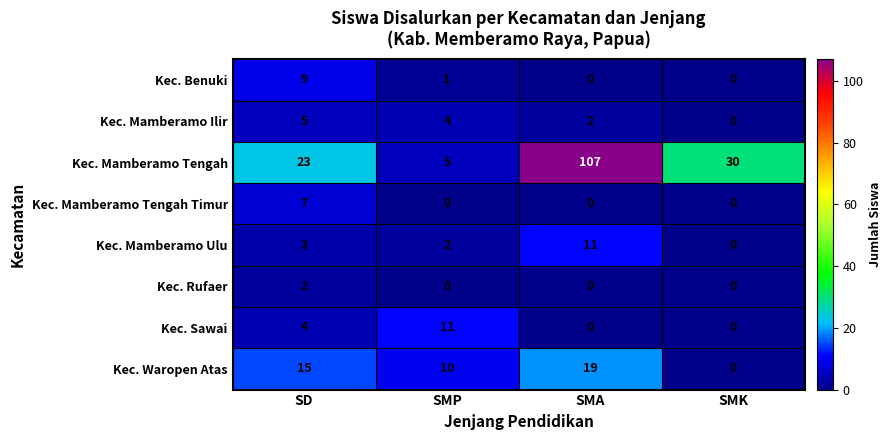

What is the spread (max minus min) of values at SMK?

30